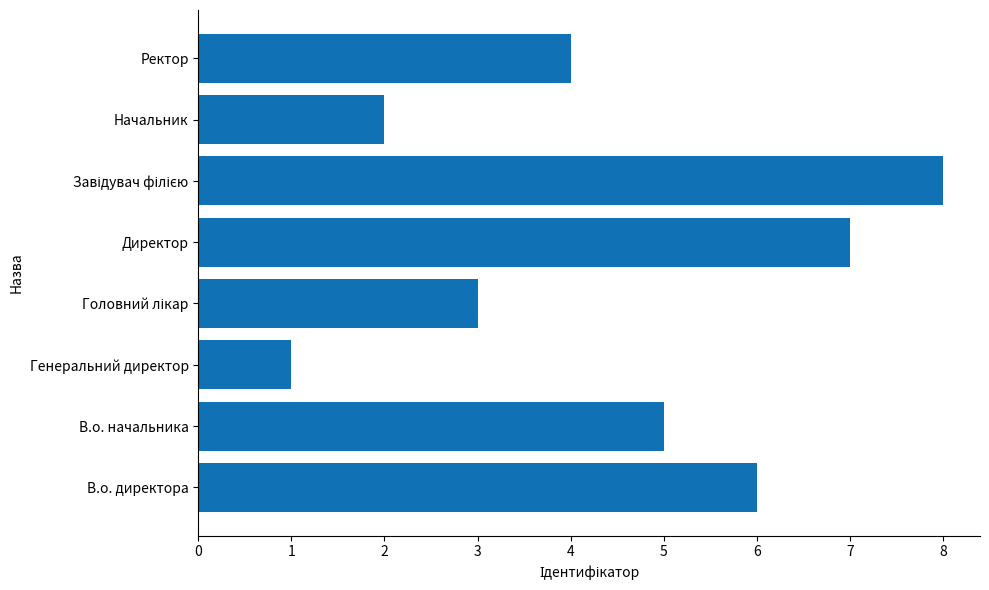

Approximately how many times larger is the value at В.о. директора compared to В.о. начальника?

1.2